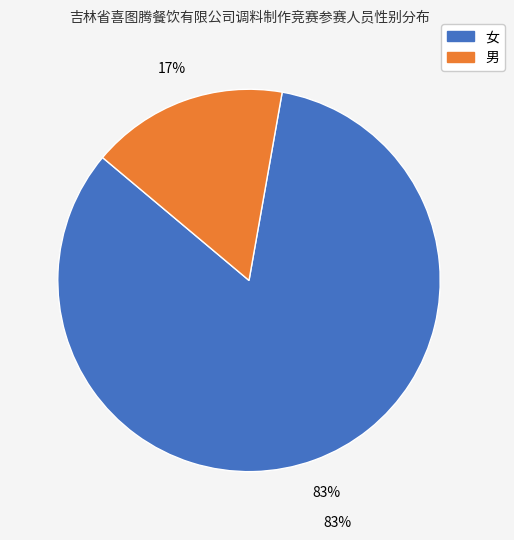

To the nearest percent, what portion does 女 represent?

83%